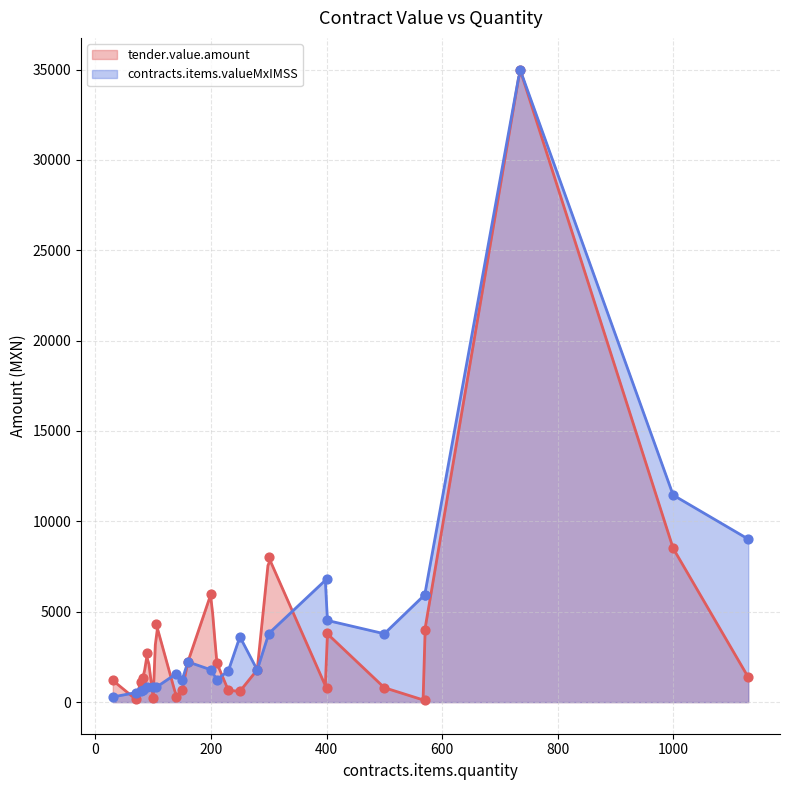

Which series has the largest total across all categories?

contracts.items.valueMxIMSS